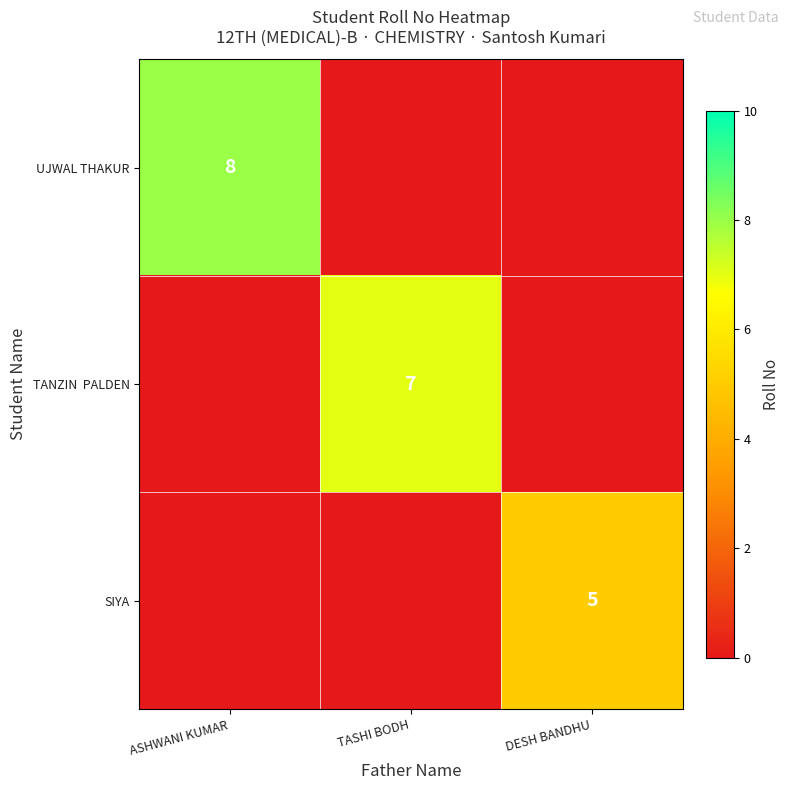

The TANZIN PALDEN series shows 0 at ASHWANI KUMAR. True or false?

True